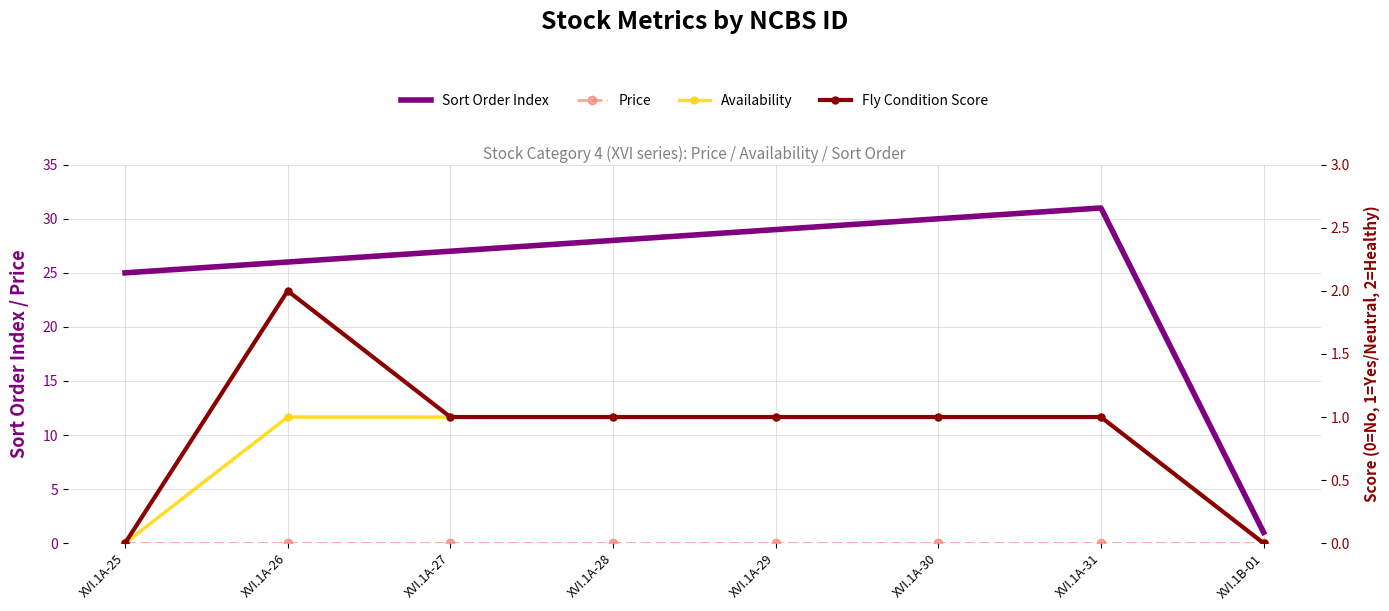

True or false: Sort Order Index has more than 0 interior local peaks.

True